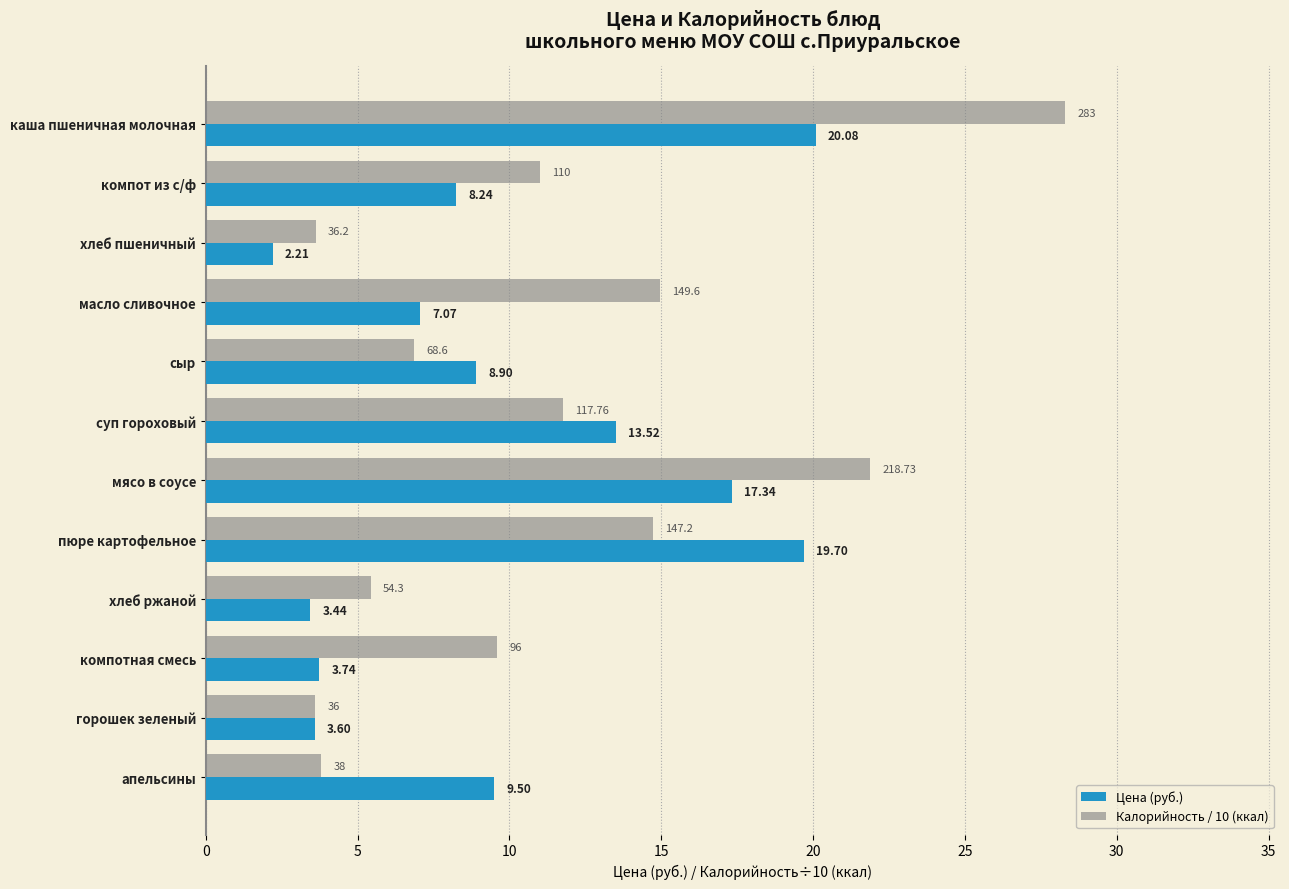

At how many categories does at least one series exceed 21?

2